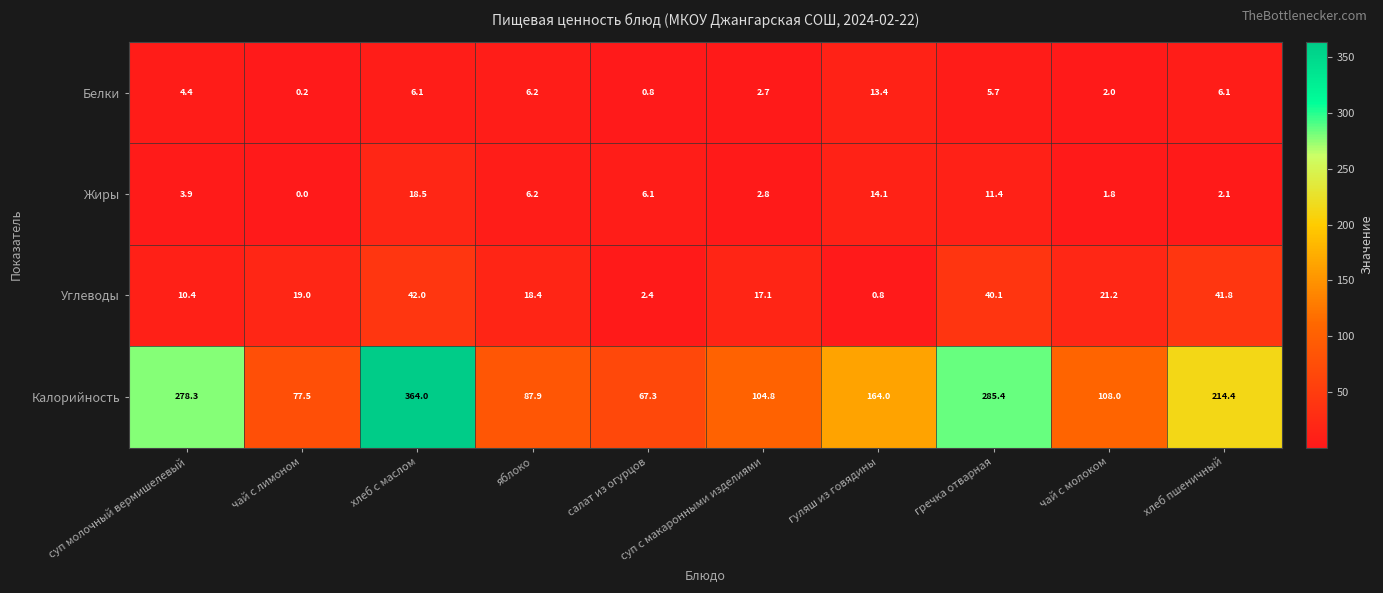

Rank the series at хлеб пшеничный from lowest to highest value.

Жиры, Белки, Углеводы, Калорийность